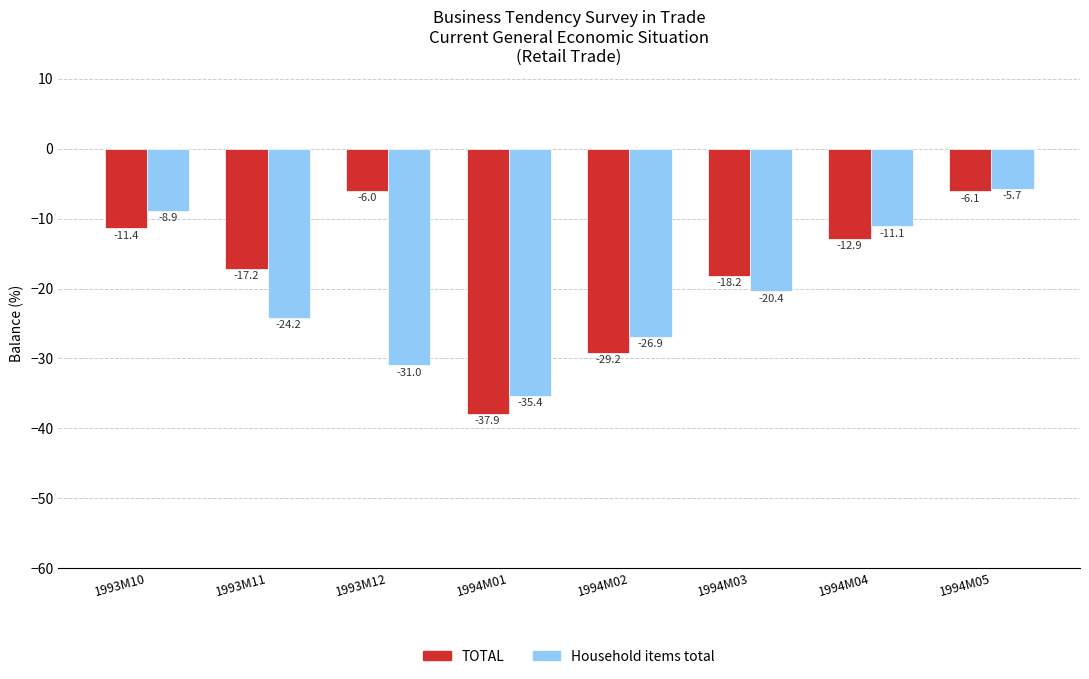

Are the bars grouped side by side (vs. stacked)?

Yes